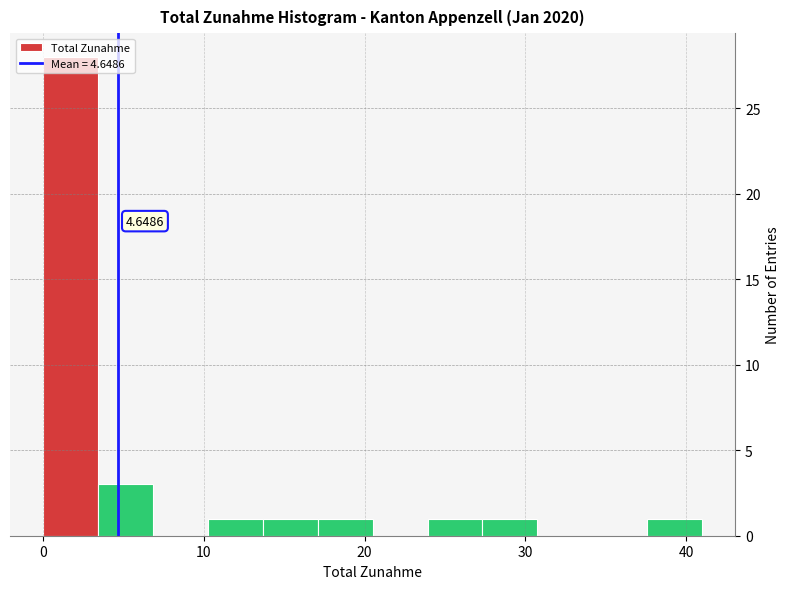

Around what value on the x-axis is the tallest bar? Give the approximate position of its centre, as read against the axis.

2